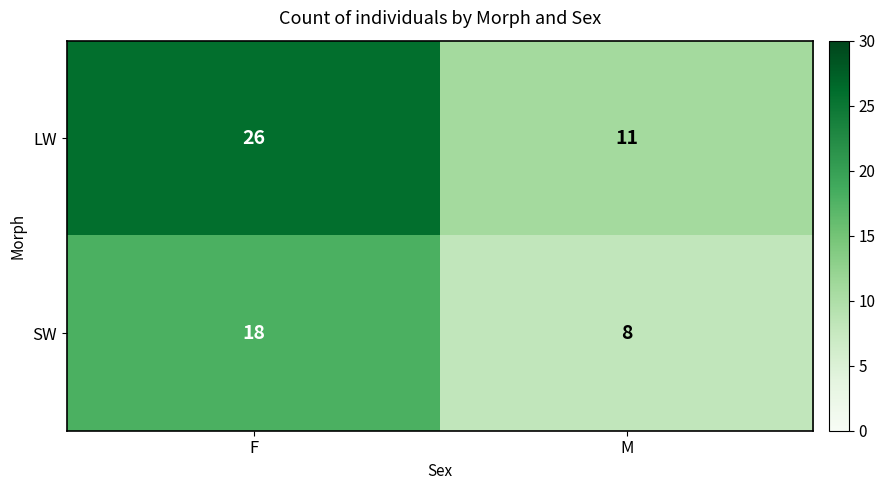

The value of LW at F is 26. True or false?

True